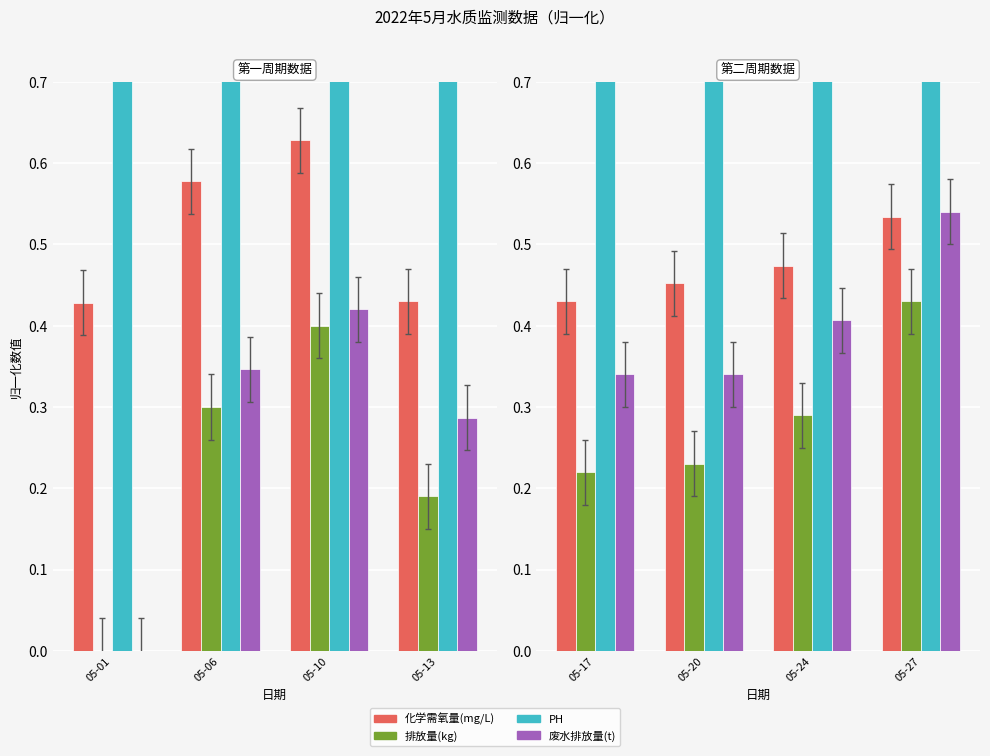

At which label is PH closest to 0?

05-01